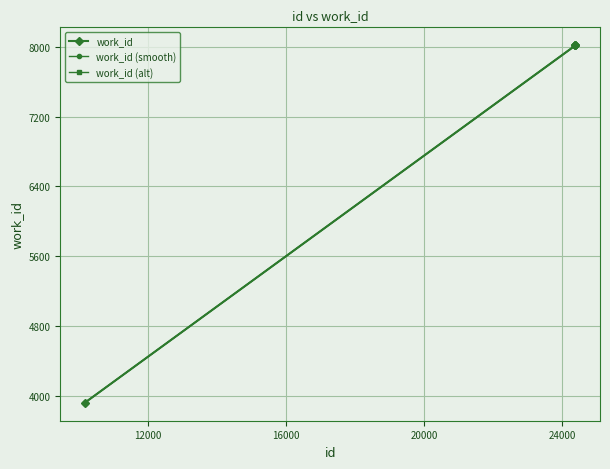

True or false: work_id has more than 2 points higher than both neighbors.

False